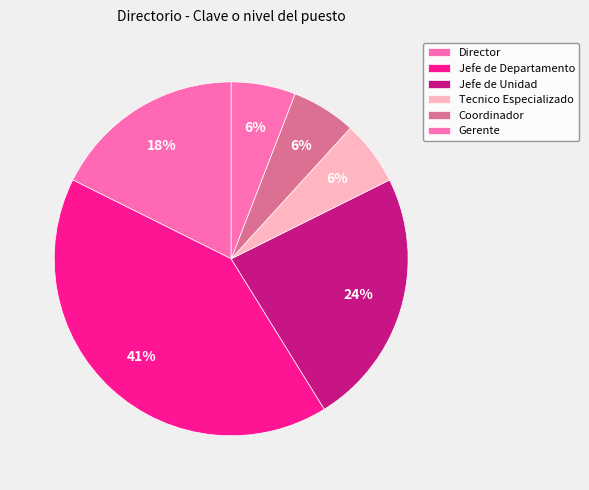

Do Gerente and Director together represent more than half of the pie?

No